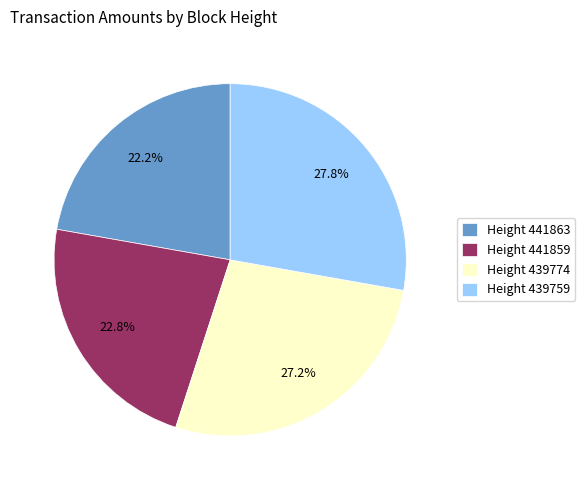

Which has a higher value, Height 441863 or Height 441859?

Height 441859